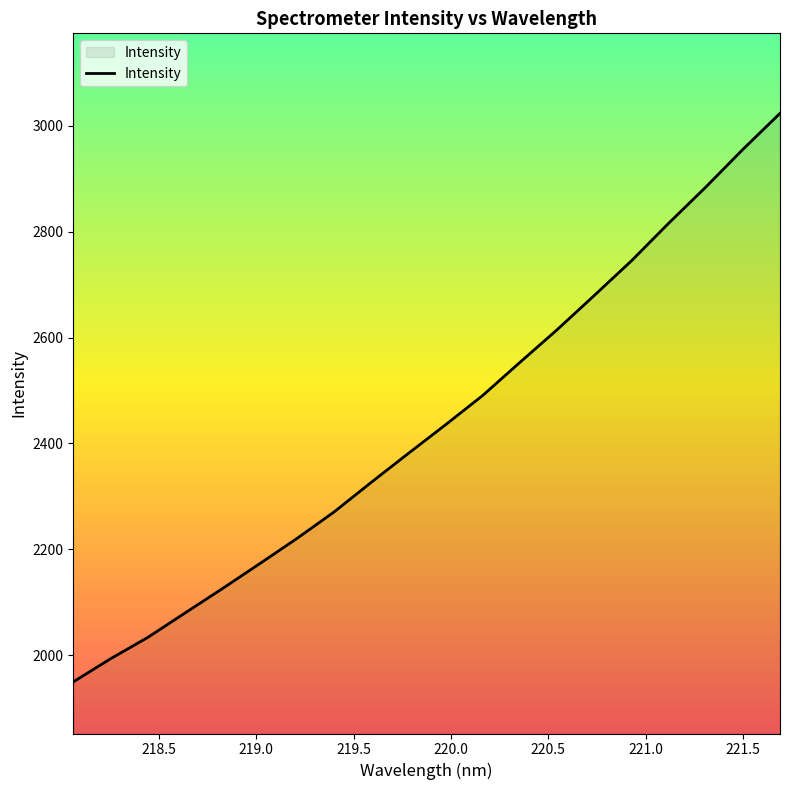

What is the smallest value displayed?

1949.5